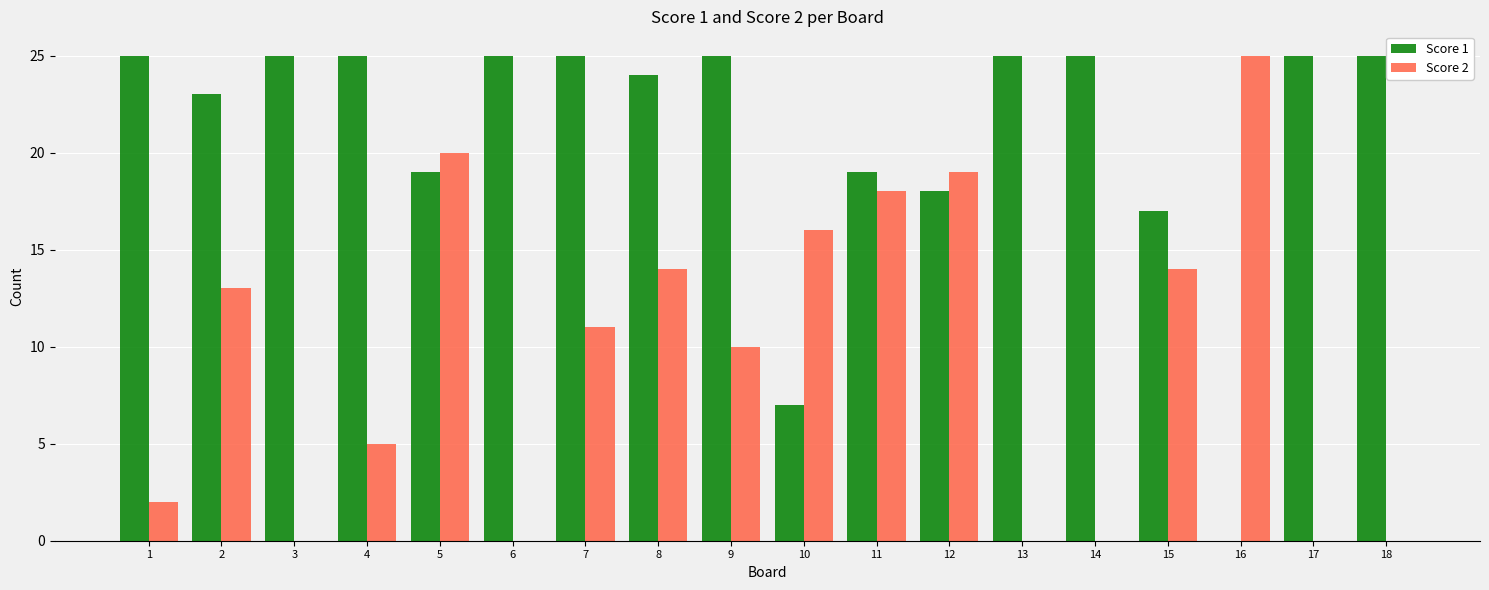

What is the spread (max minus min) of values at 5?

1